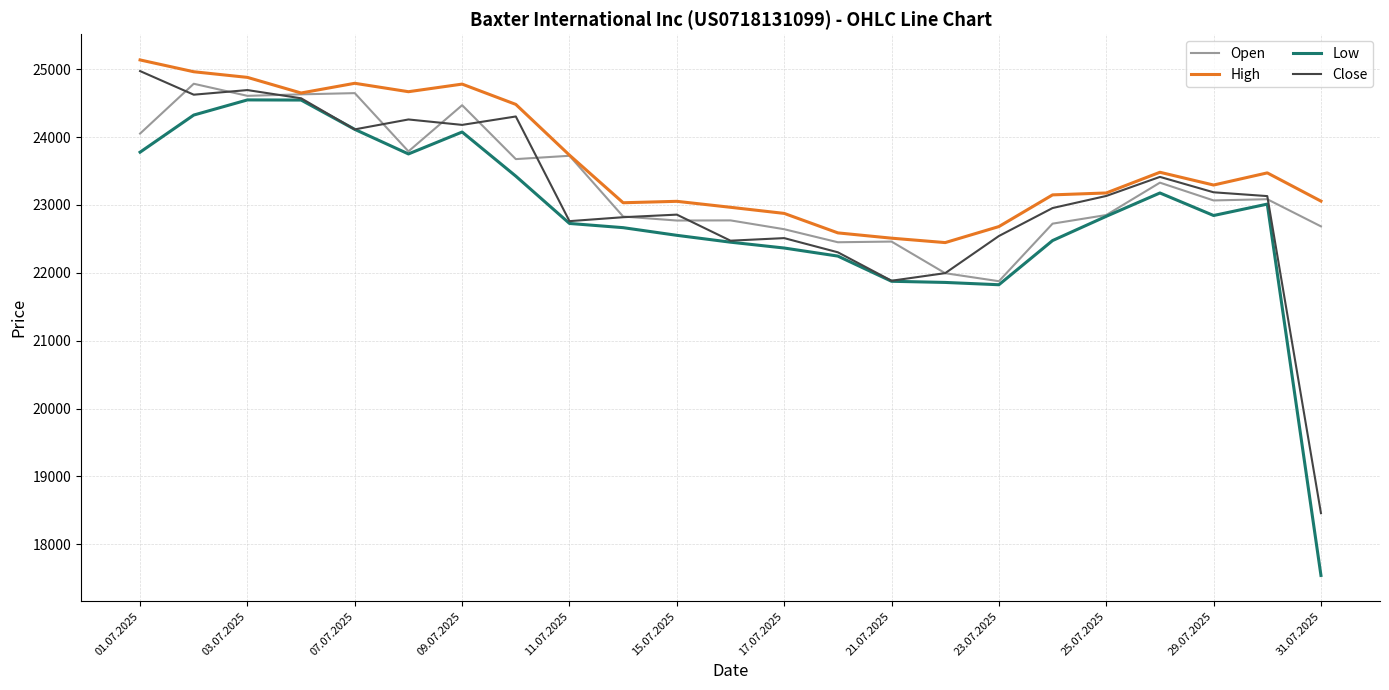

Which series has the largest total across all categories?

High